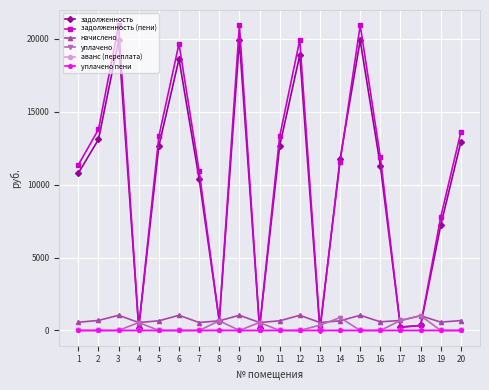

What are all the series names shown in the legend?

задолженность, задолженность (пени), начислено, уплачено, аванс (переплата), уплачено пени